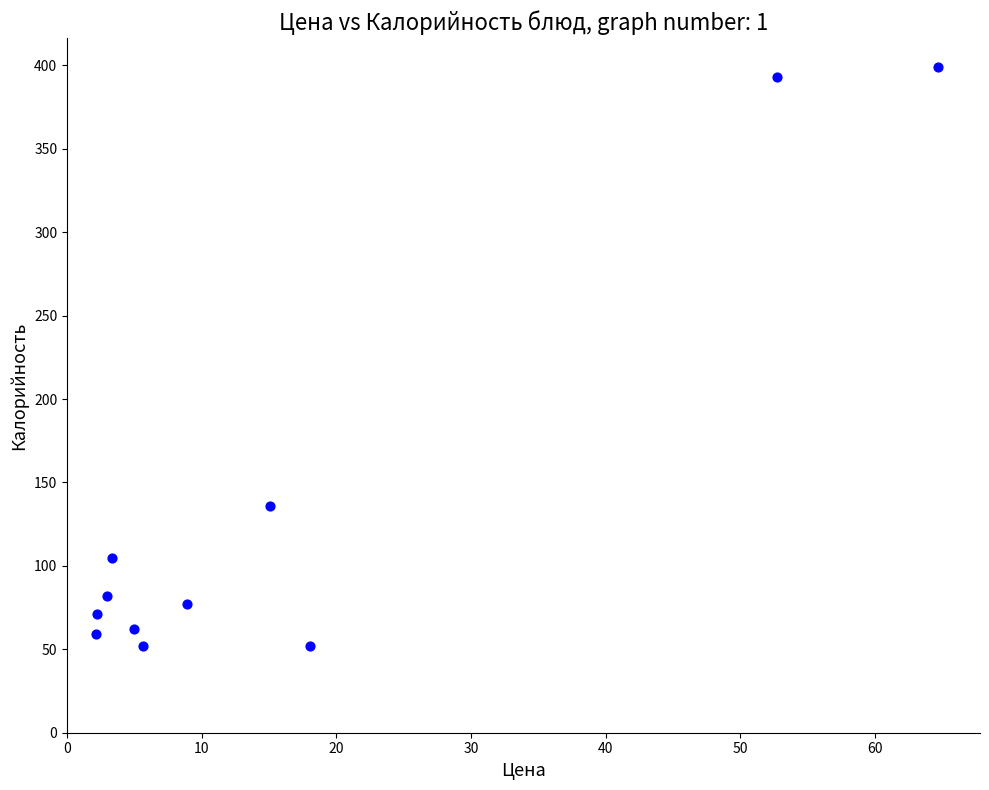

What Y value in the scatter plot is closest to 225?

136